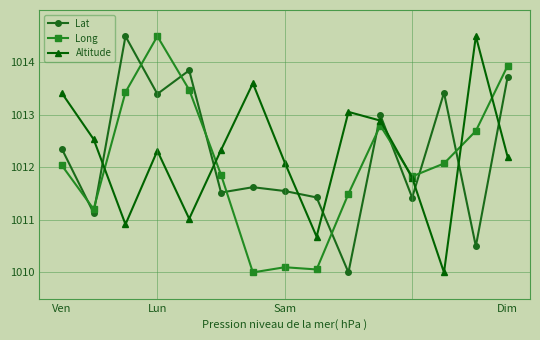

What is the smallest value displayed?

1010.0